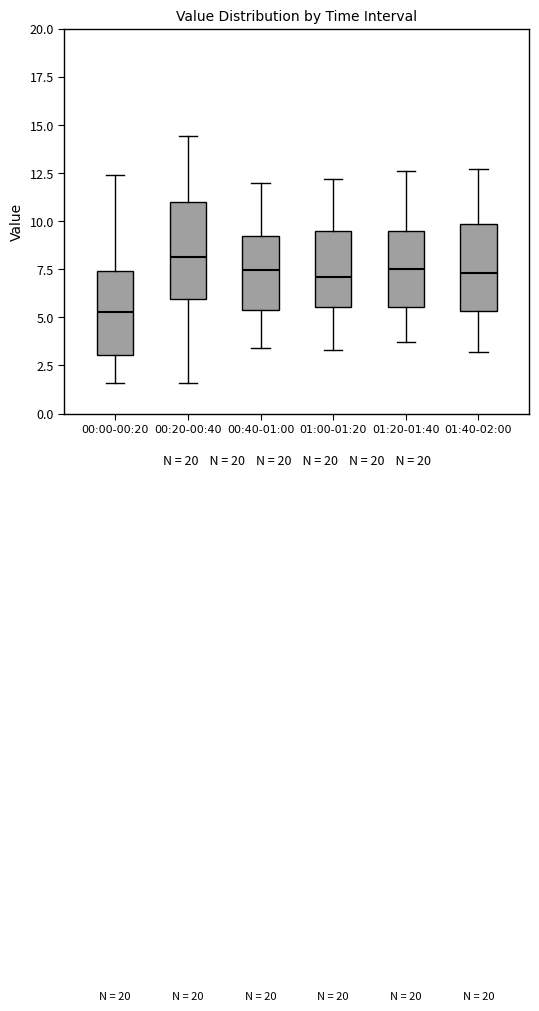

Reading left to right, read every box against the y-axis: the position of its median line, the range the box covers, and the ends of its whiskers. The values are not printed on the chart, so give them approximately, as read against the axis.

00:00-00:20: median 5.5, box 3.0 to 7.5, whiskers 1.5 to 12.5
00:20-00:40: median 8.0, box 6.0 to 11.0, whiskers 1.5 to 14.5
00:40-01:00: median 7.5, box 5.5 to 9.0, whiskers 3.5 to 12.0
01:00-01:20: median 7.0, box 5.5 to 9.5, whiskers 3.5 to 12.0
01:20-01:40: median 7.5, box 5.5 to 9.5, whiskers 3.5 to 12.5
01:40-02:00: median 7.5, box 5.5 to 10.0, whiskers 3.0 to 12.5